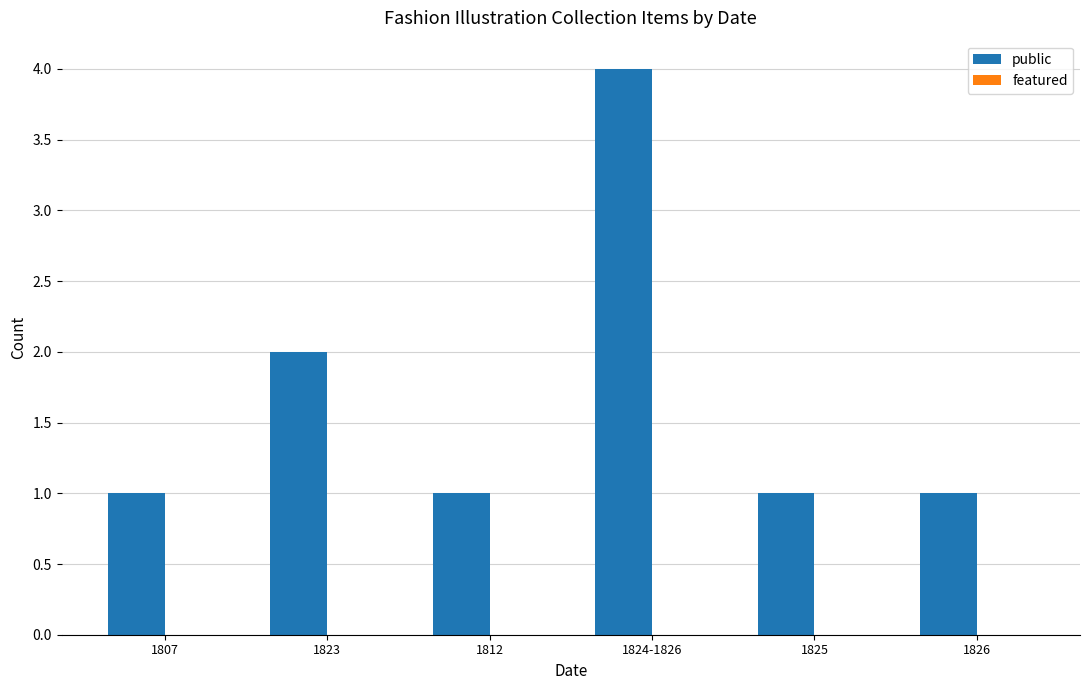

Reading left to right, extract all data points from this chart.

1	2	1	4	1	1